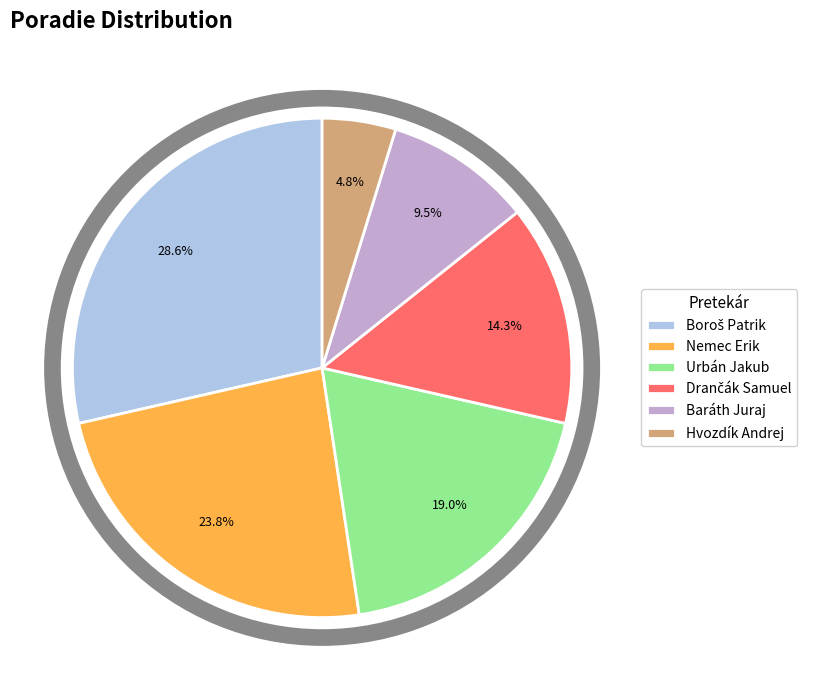

Between Hvozdík Andrej and Urbán Jakub, which is larger?

Urbán Jakub